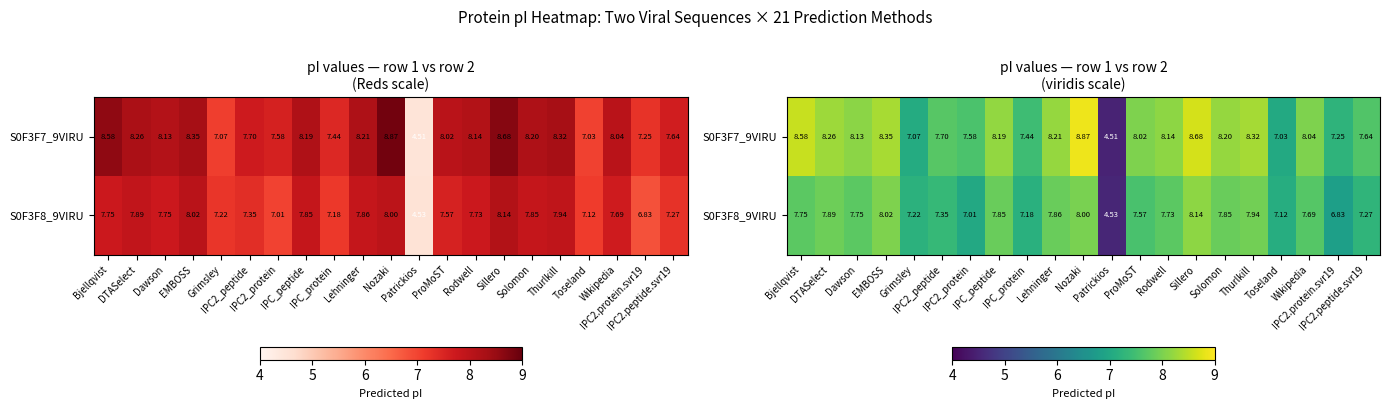

At which category is the sum across all series the highest?

Nozaki